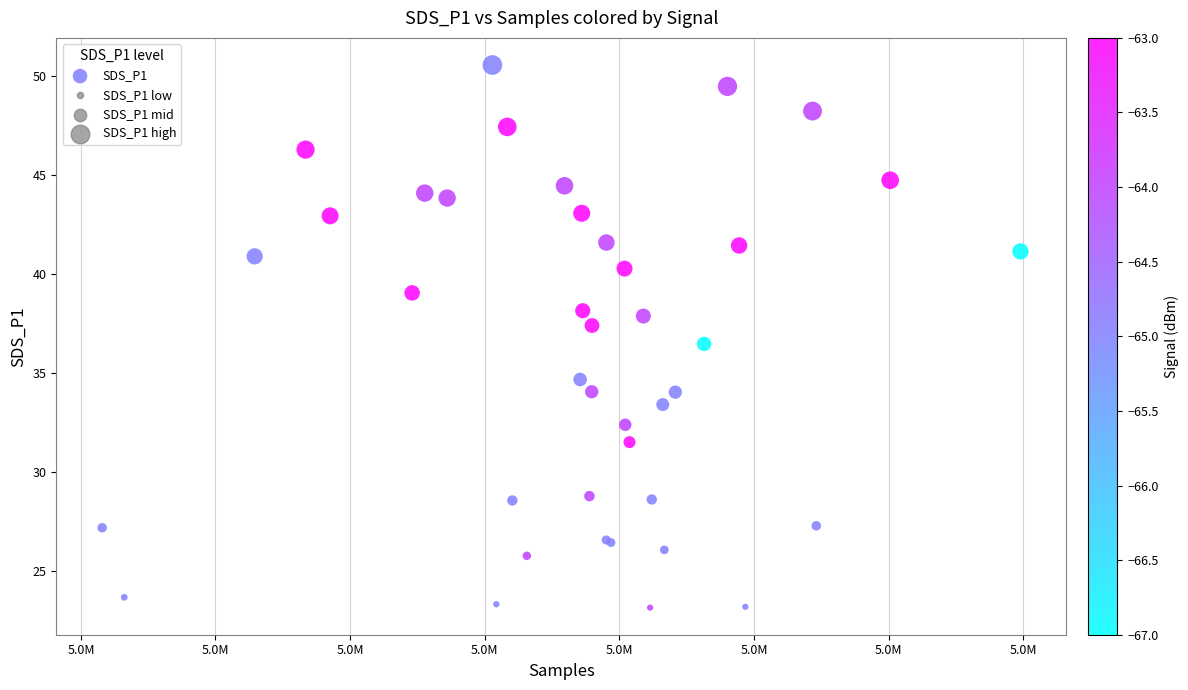

What Y value in the scatter plot is closest to 36?

36.5